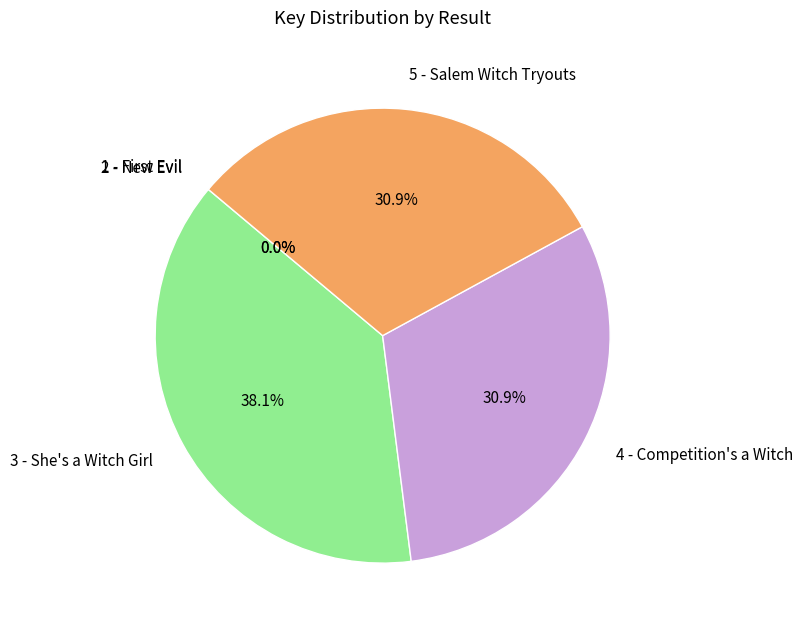

Does any single category account for the majority?

No